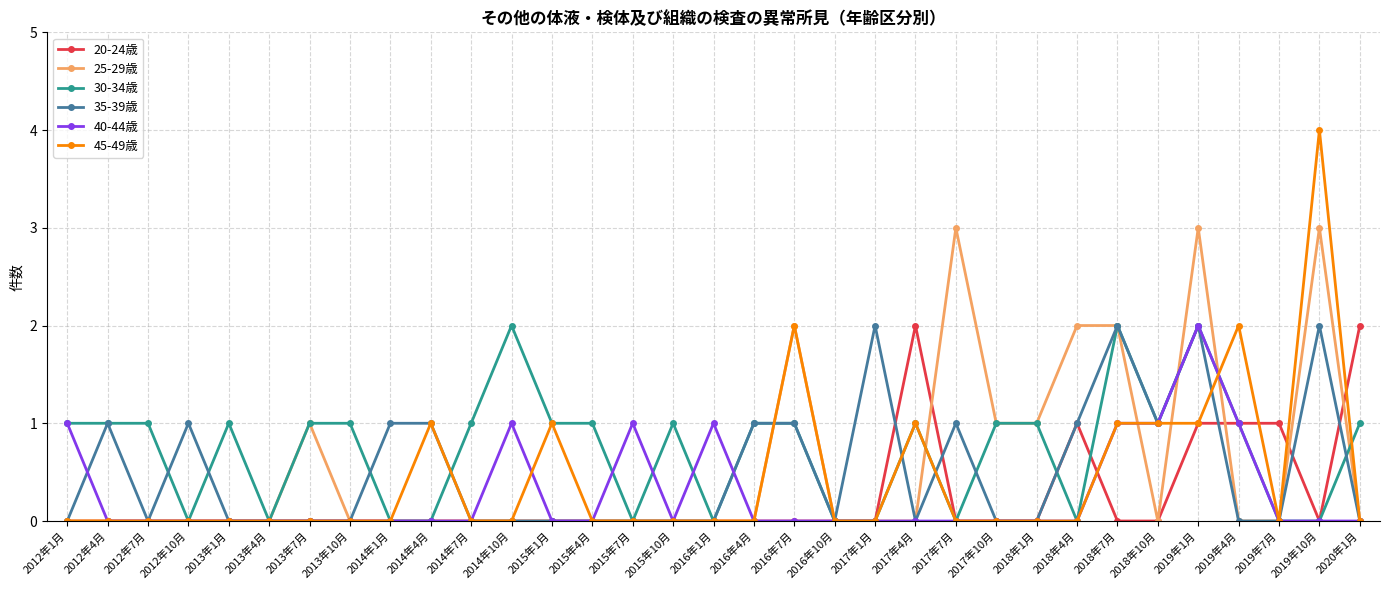

Is the value of 30-34歳 at 2014年10月 greater than the value of 35-39歳 at 2012年4月?

Yes